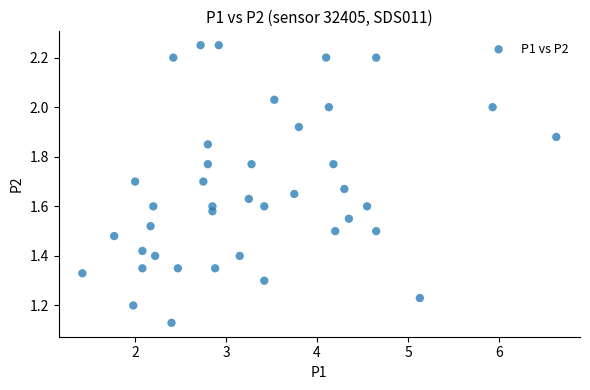

What is the range of X values (max minus min)?

5.2